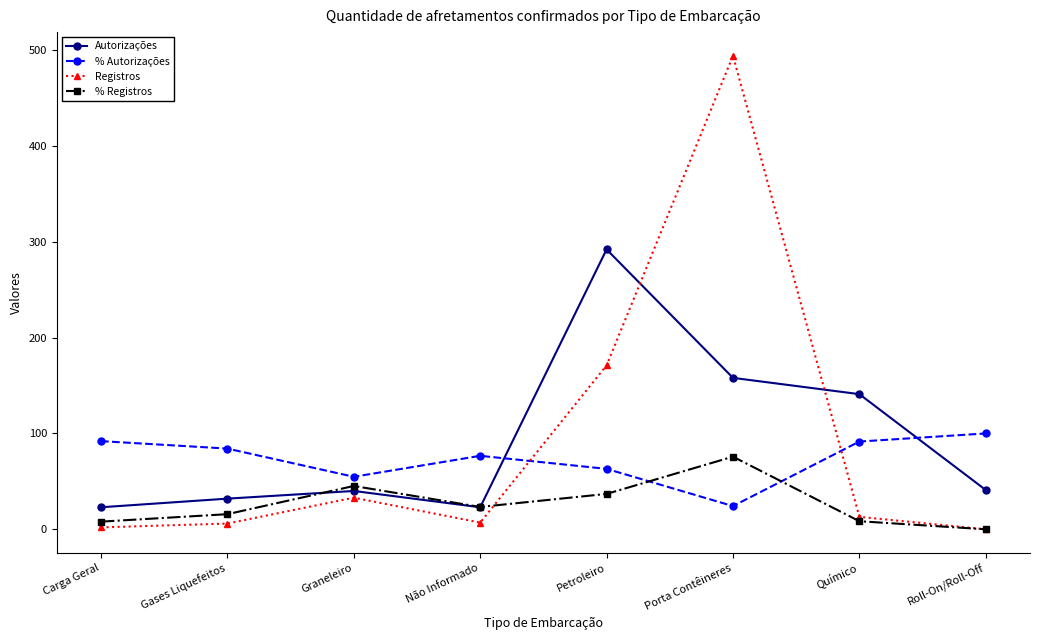

The Autorizações series shows 90.1 at Porta Contêineres. True or false?

False